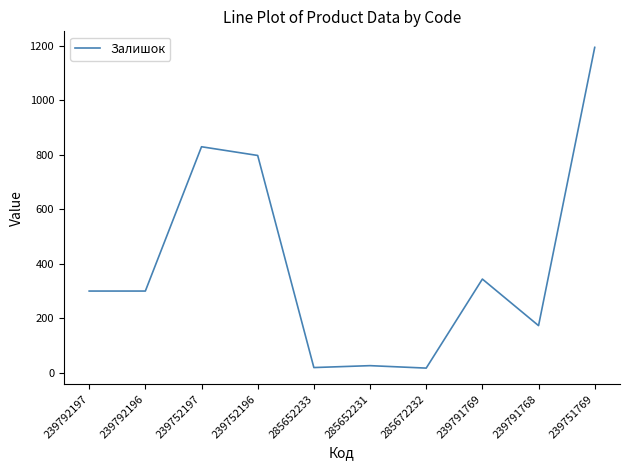

Where is the data nearest to the value 606?

239752196